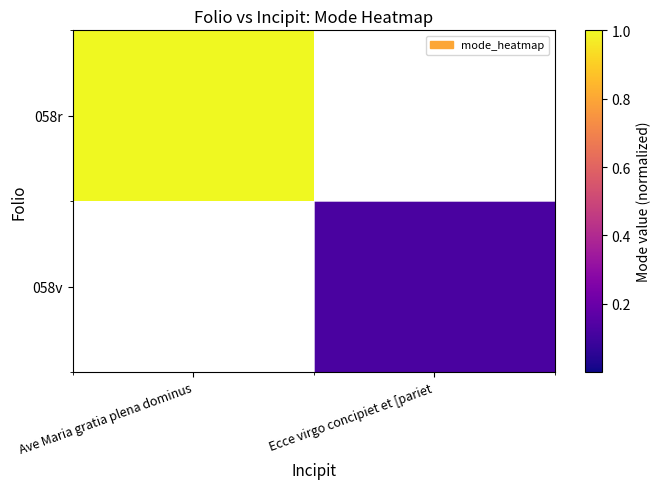

Which category has the highest value in the 058v series?

Ave Maria gratia plena dominus